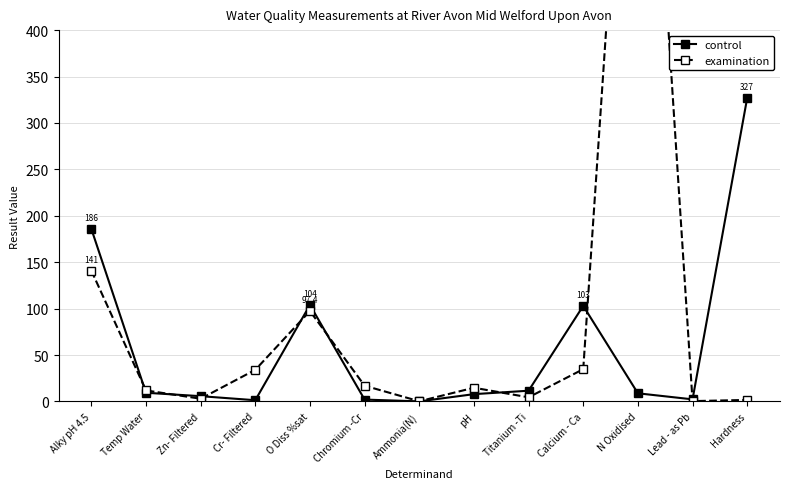

Reading left to right, extract all data points from this chart.

control: Alky pH 4.5=186.0	Temp Water=9.4	Zn- Filtered=5.7	Cr- Filtered=1.4	O Diss %sat=104.0	Chromium -Cr=2.0	Ammonia(N)=0.1	pH=7.9	Titanium -Ti=11.6	Calcium - Ca=103.0	N Oxidised=8.8	Lead - as Pb=2.3	Hardness=327.0
examination: Alky pH 4.5=141.0	Temp Water=11.9	Zn- Filtered=3.0	Cr- Filtered=34.1	O Diss %sat=97.4	Chromium -Cr=17.0	Ammonia(N)=0.2	pH=14.8	Titanium -Ti=4.5	Calcium - Ca=34.8	N Oxidised=907.0	Lead - as Pb=0.4	Hardness=1.7